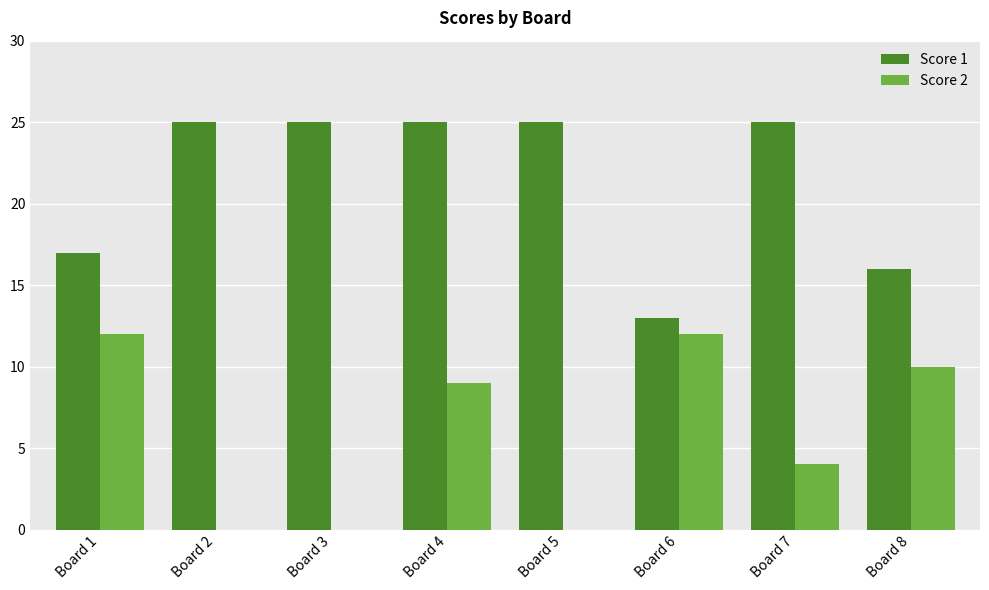

Are the bars grouped side by side (vs. stacked)?

Yes